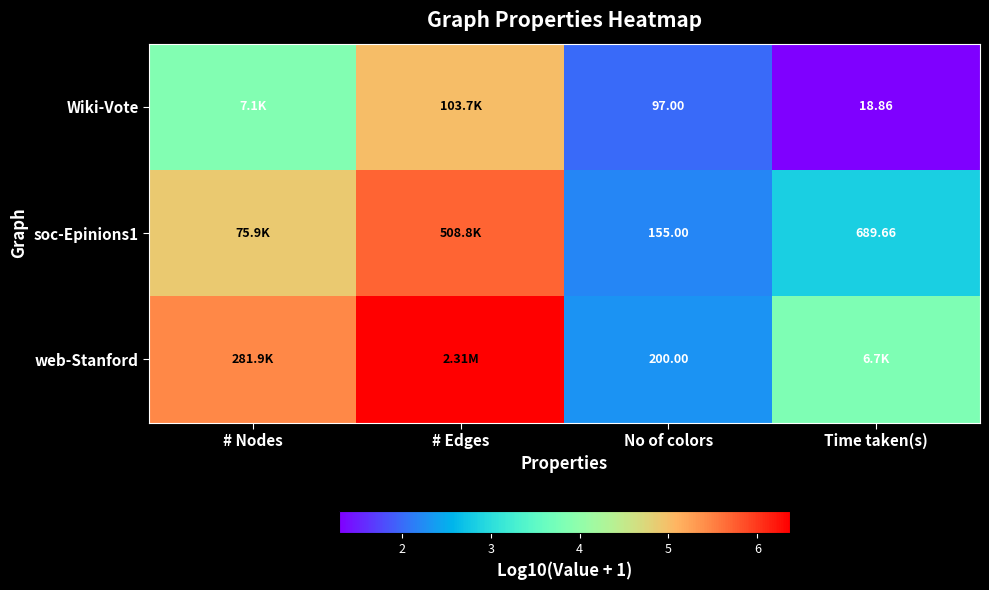

Which category has the highest value across all series?

# Edges